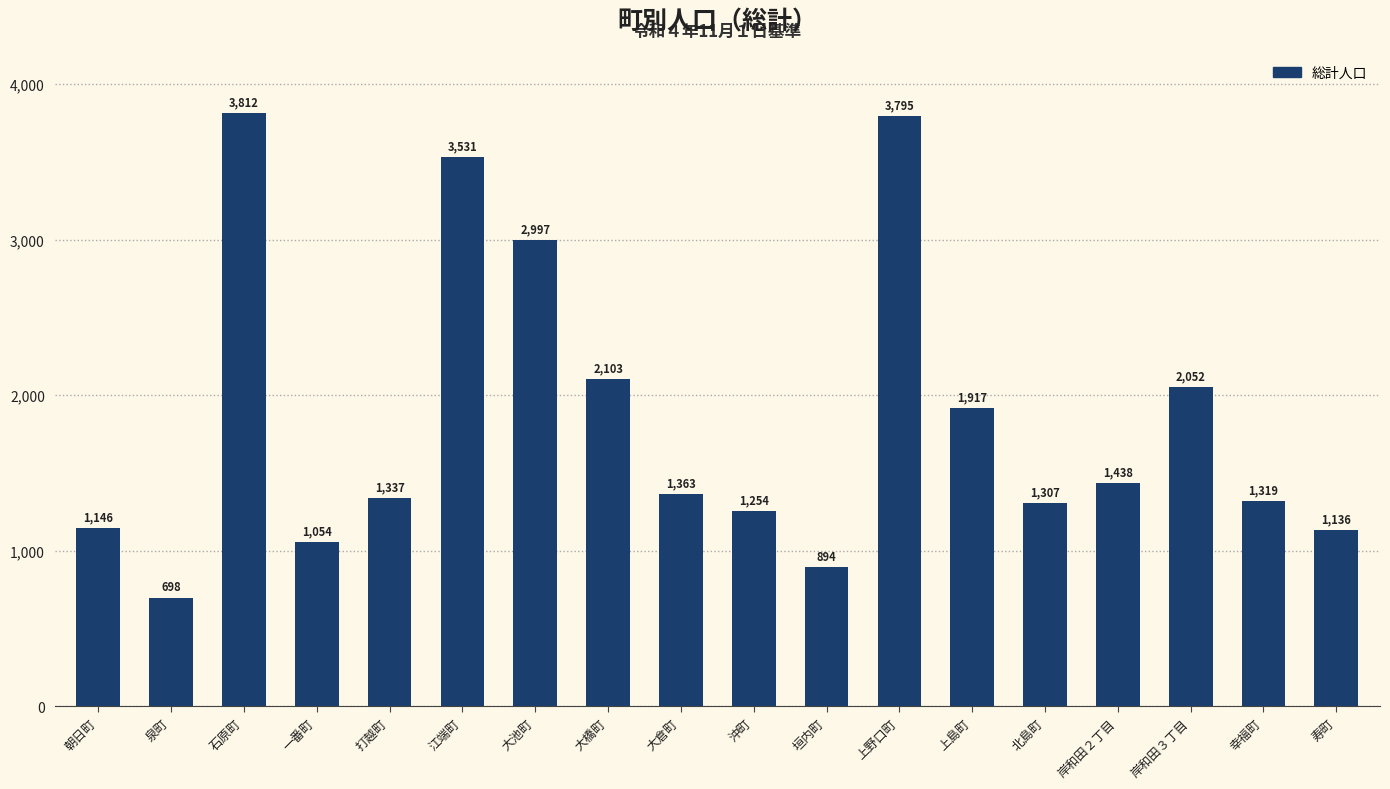

What is the change in value from 垣内町 to 岸和田２丁目?

+544